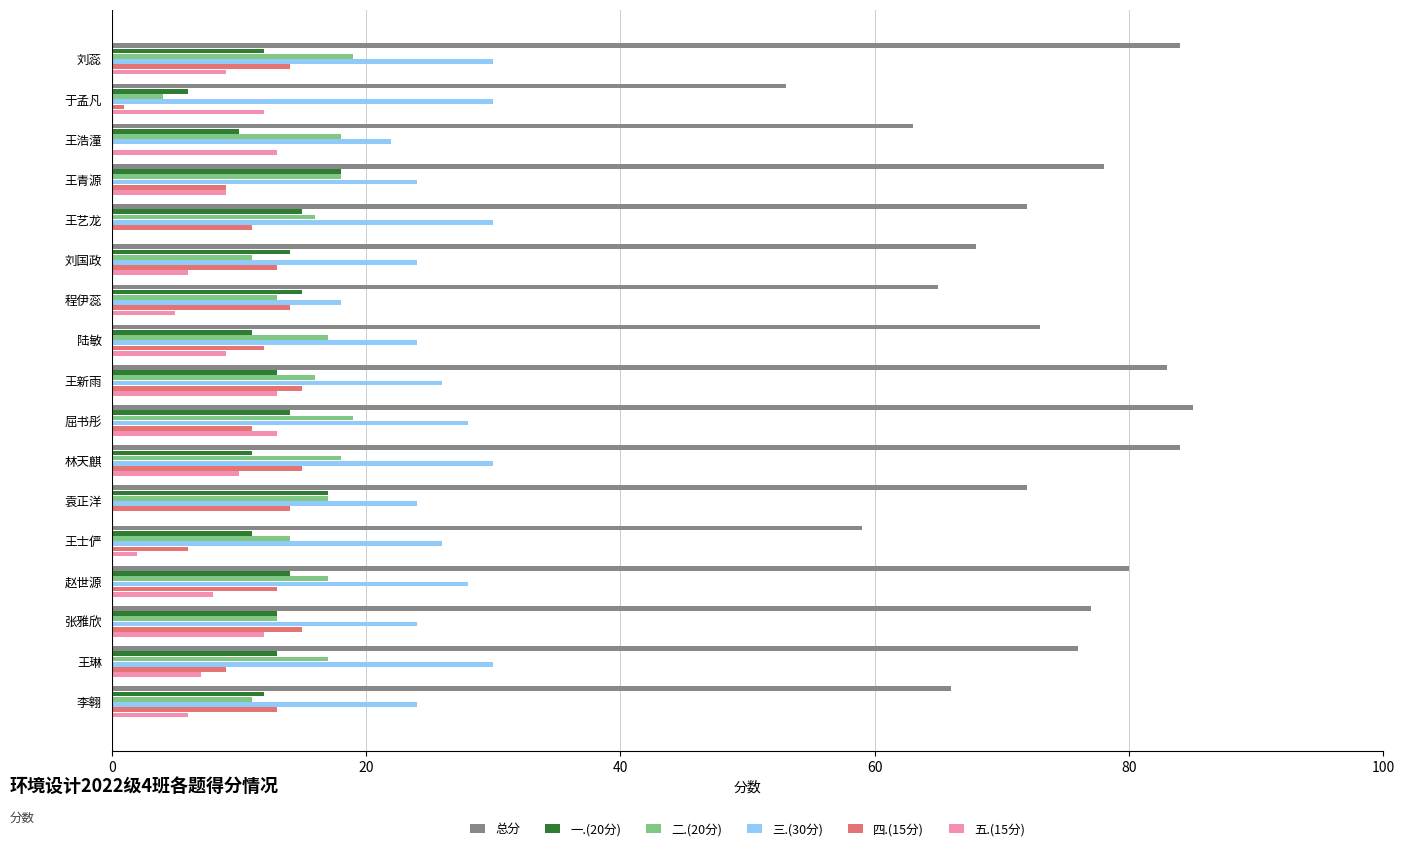

The 五.(15分) series shows 8 at 赵世源. True or false?

True